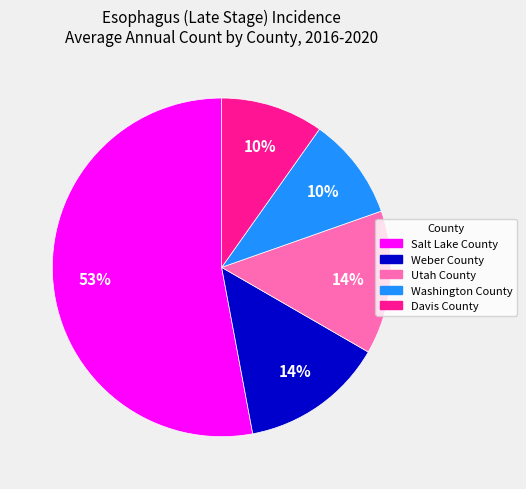

Is Weber County the majority of the pie?

No